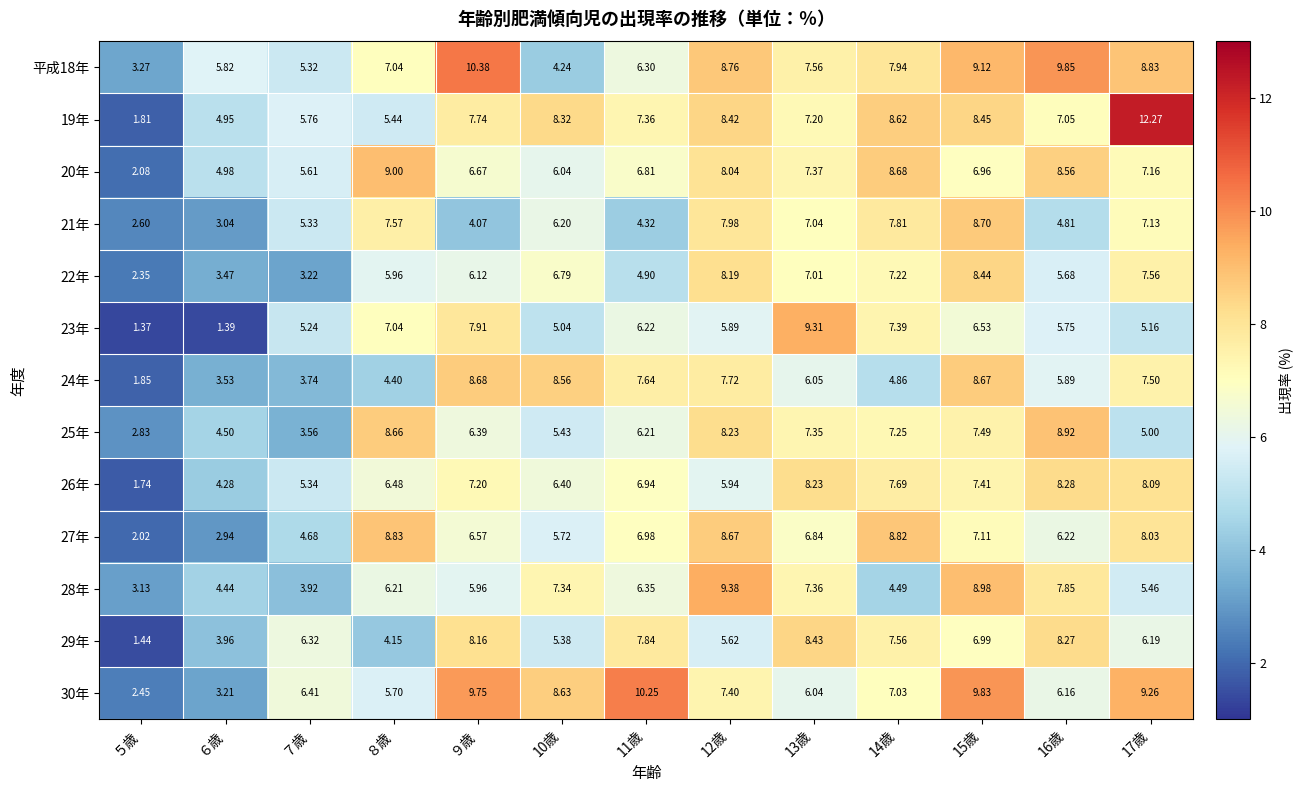

Is the value of 平成18年 at ７歳 greater than the value of 27年 at 16歳?

No